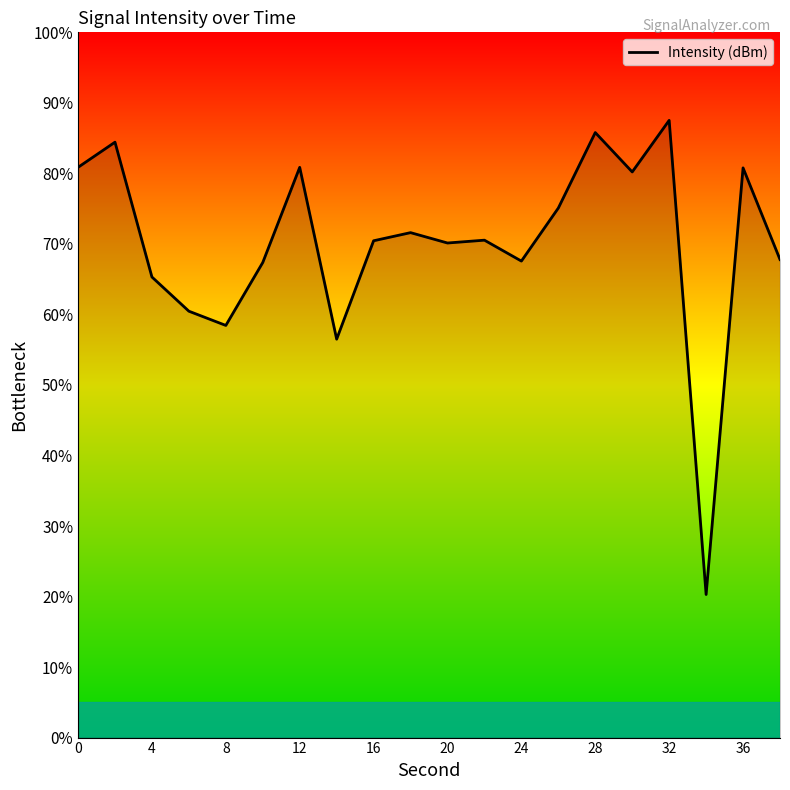

What is the difference between the maximum and minimum values?

67.2